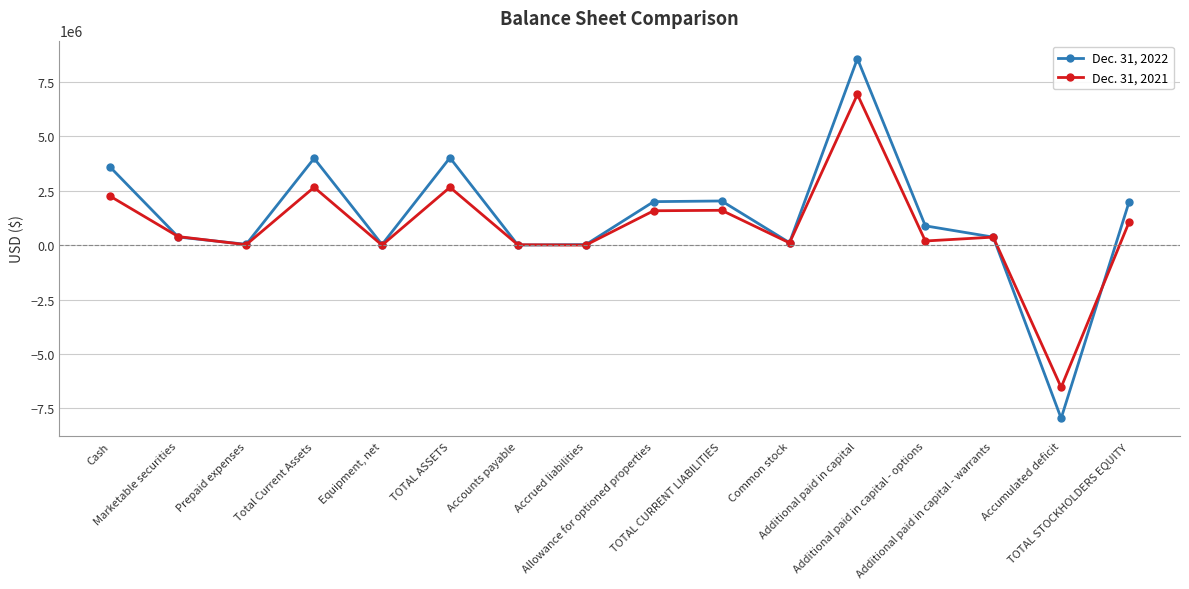

Rank the series by their average value, from lowest to highest.

Dec. 31, 2021, Dec. 31, 2022